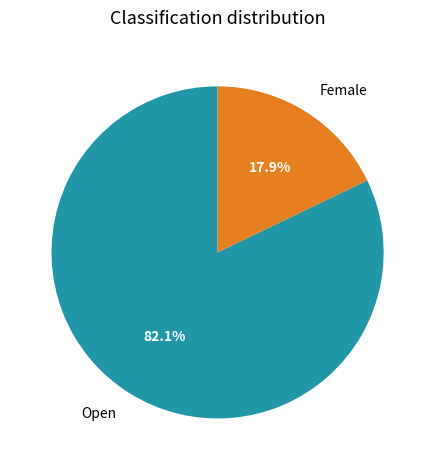

Between Open and Female, which is larger?

Open